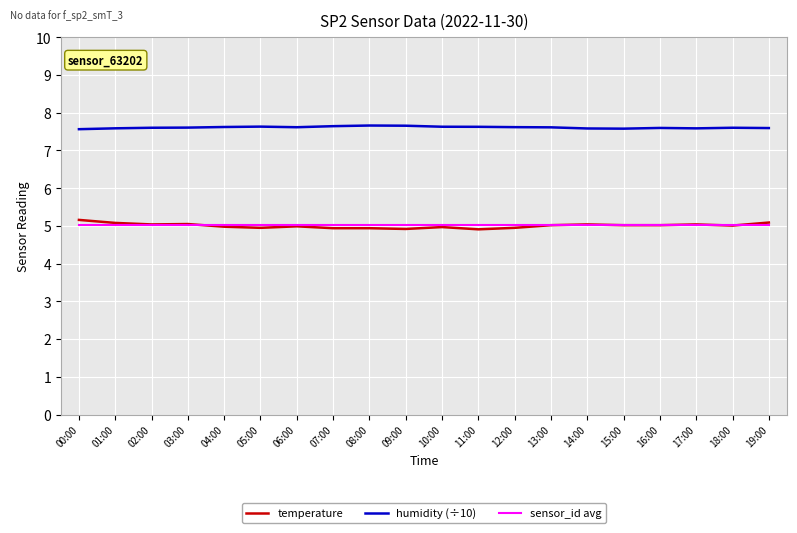

Rank the series by their maximum value, from highest to lowest.

humidity (÷10), temperature, sensor_id avg